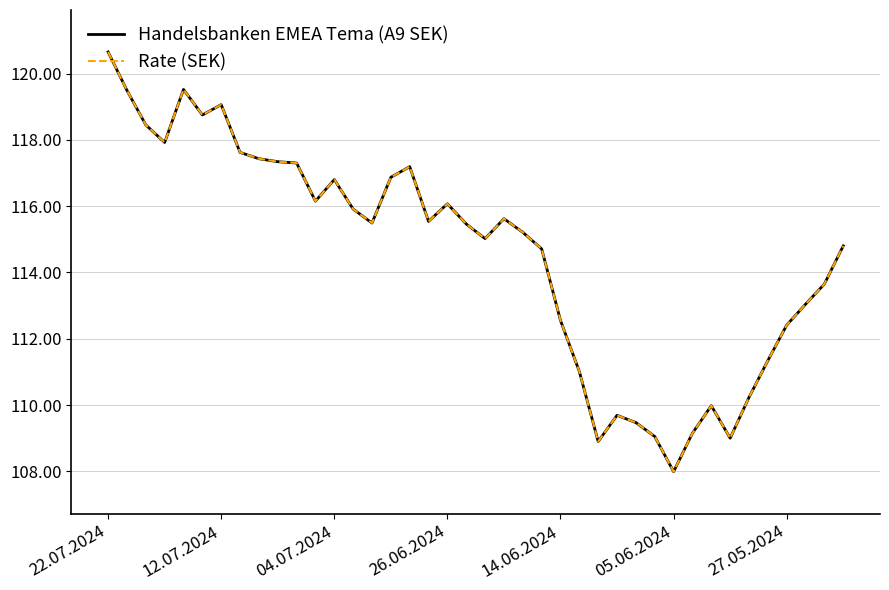

Does the chart have visible grid lines?

Yes